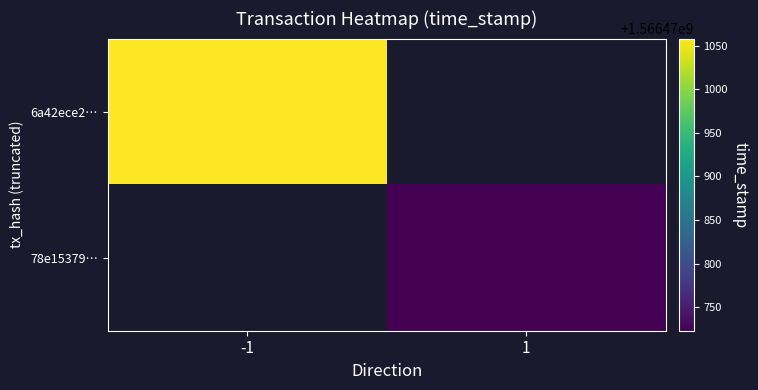

Reading left to right, extract all data points from this chart.

6a42ece2…: -1=1566471058	1=0
78e15379…: -1=0	1=1566470723